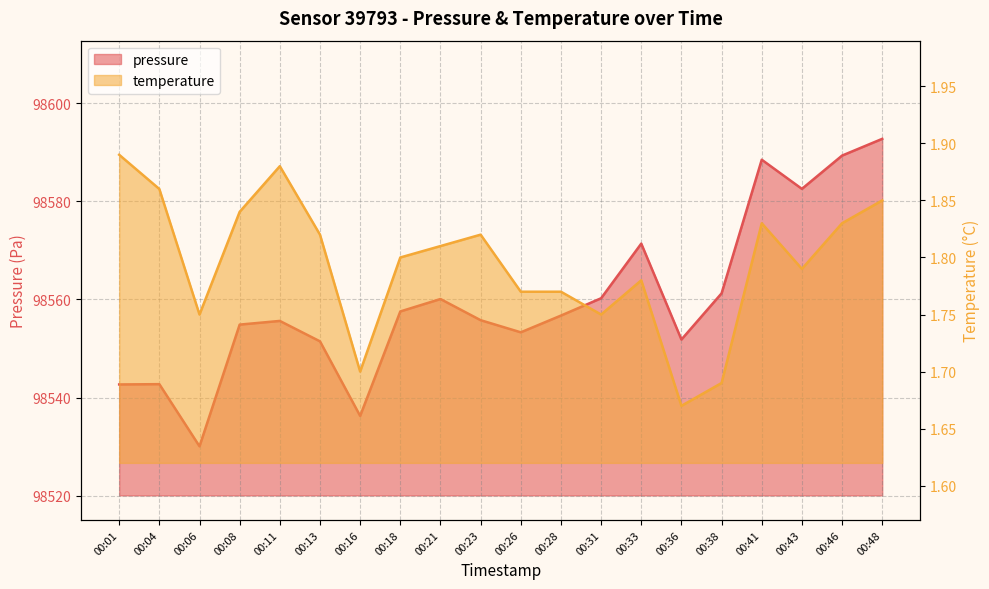

Which category has the lowest value in the temperature series?

00:36